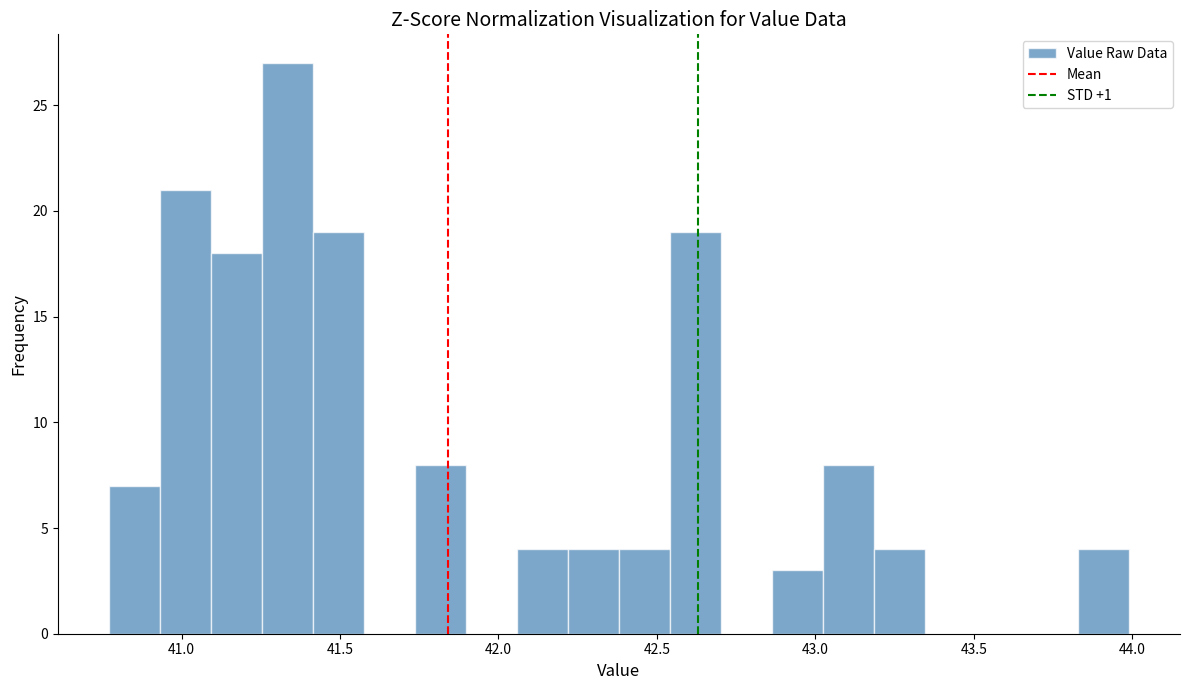

Read against the x-axis, roughly where is the centre of the tallest bar?

41.35